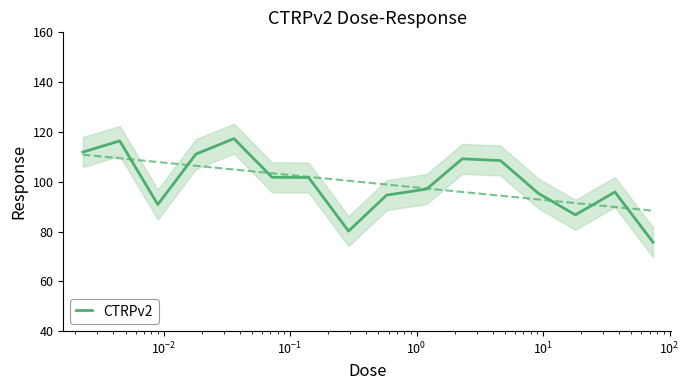

What is the lowest value of the CTRPv2 series?

75.7